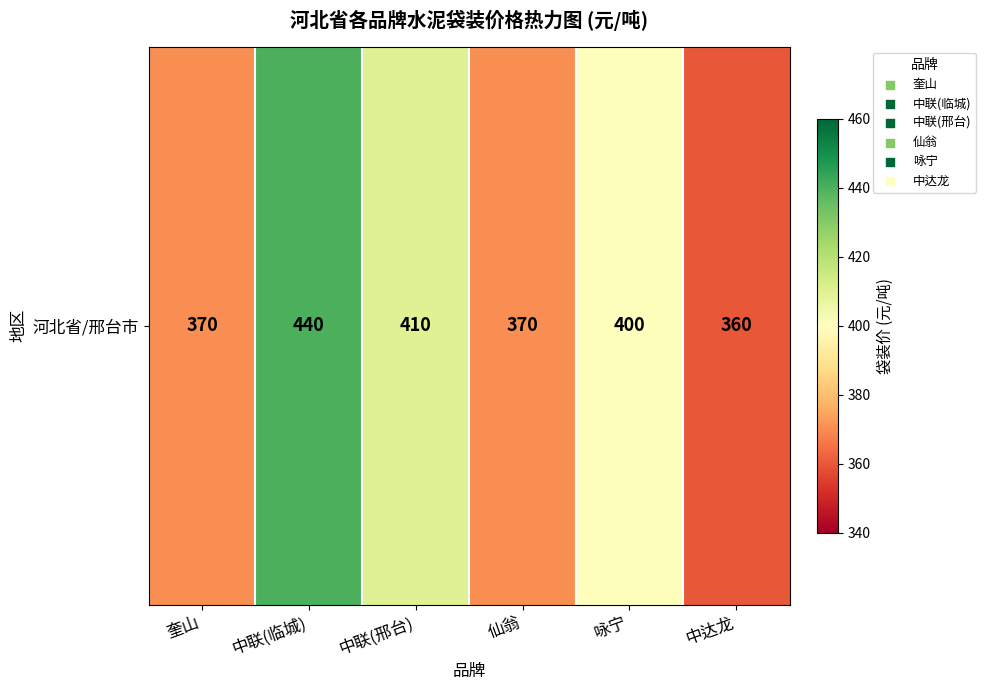

Reading left to right, transcribe all the data shown in this chart.

370	440	410	370	400	360